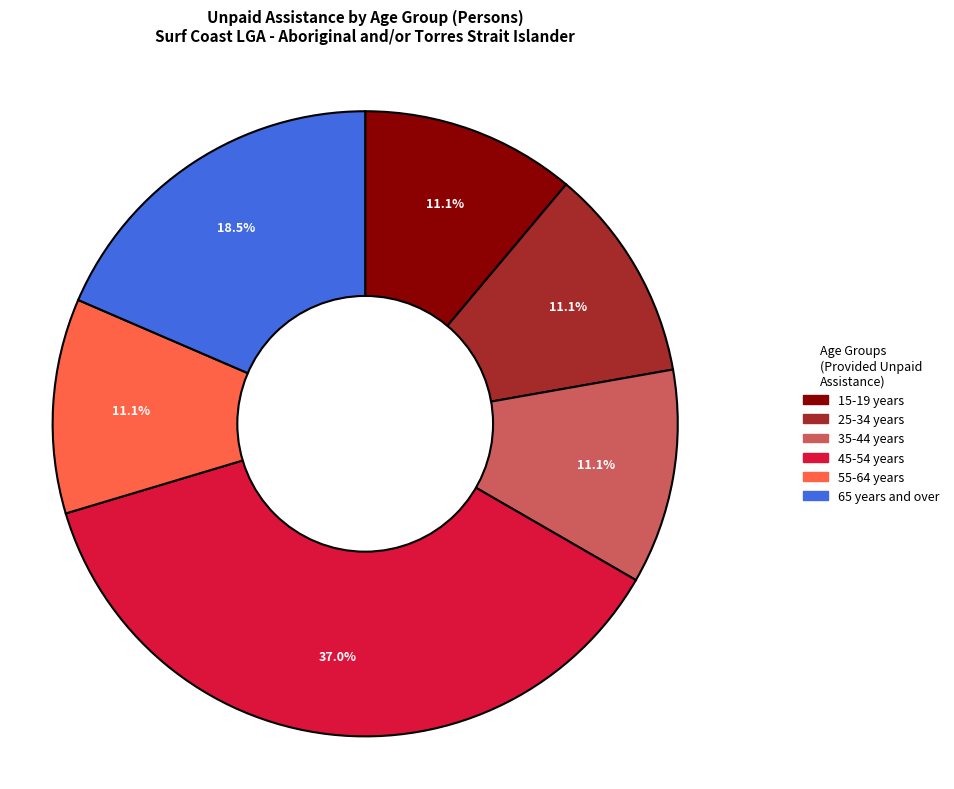

Is there any slice that represents more than half of the pie?

No